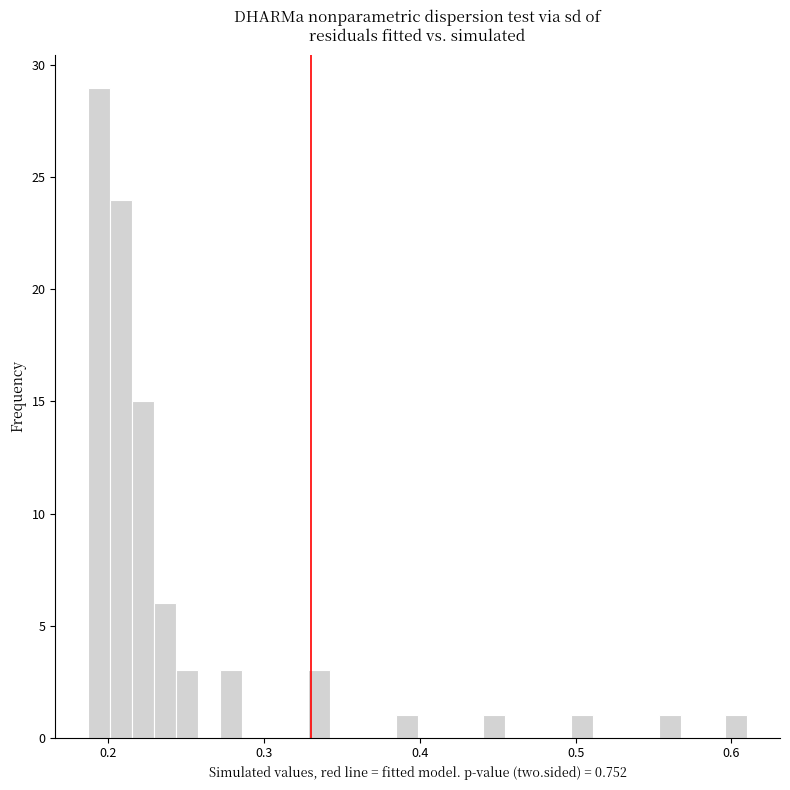

Read against the x-axis, roughly where is the centre of the tallest bar?

0.19